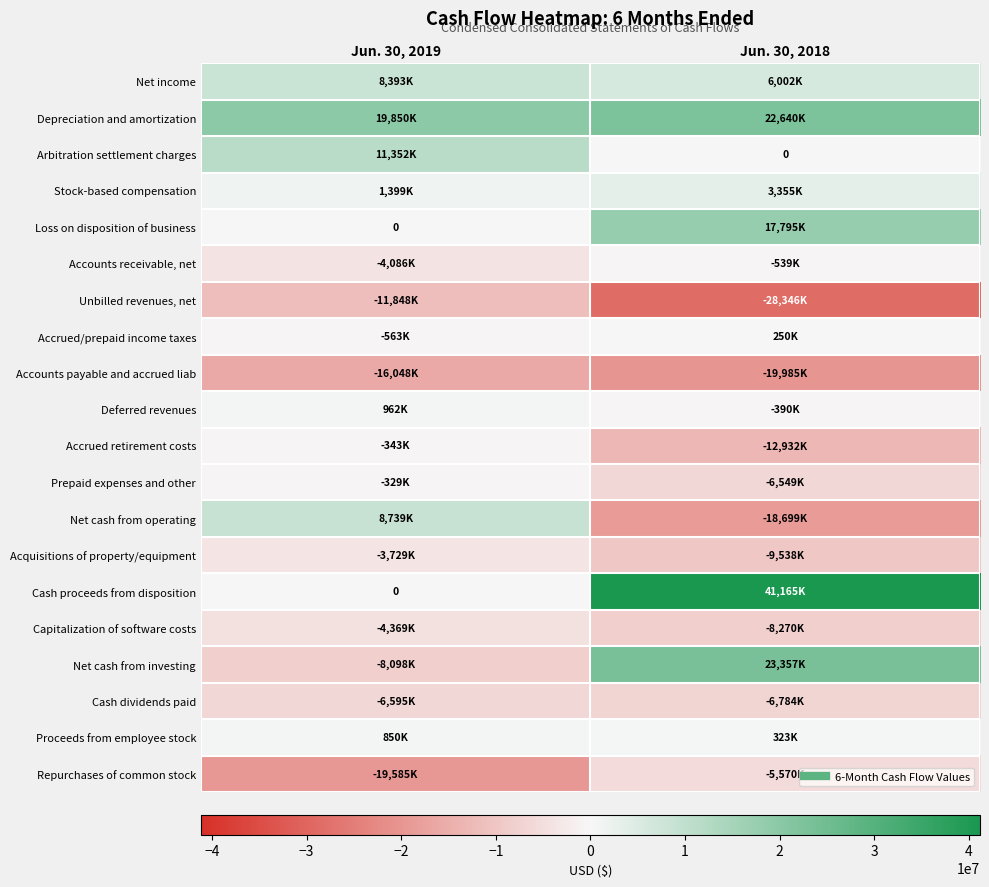

At how many categories does at least one series exceed -17374311?

2